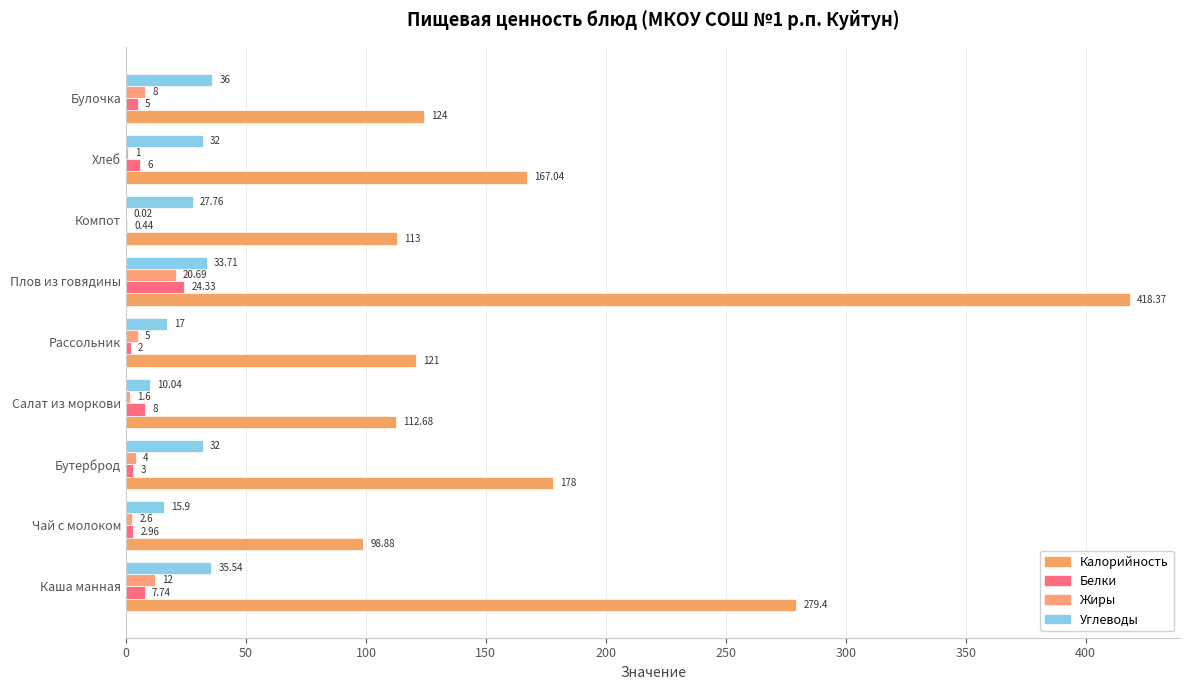

Which series has the widest spread of values?

Калорийность